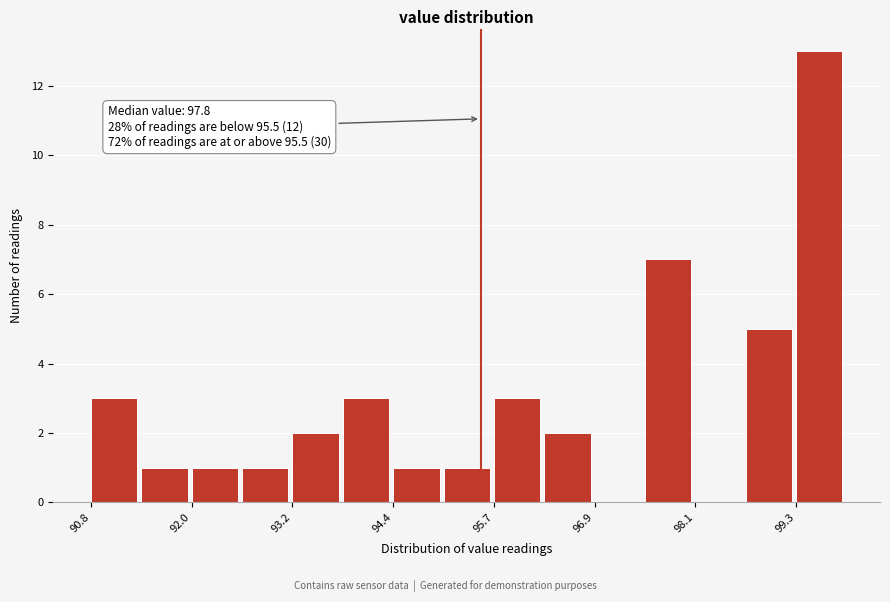

Read against the x-axis, roughly where is the centre of the tallest bar?

99.6